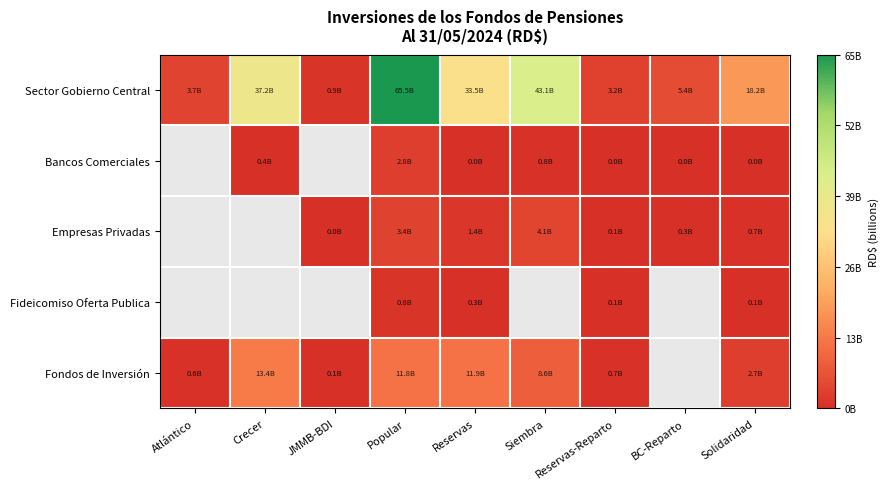

What is the difference between the highest and lowest values at Atlántico?

3053902598.5